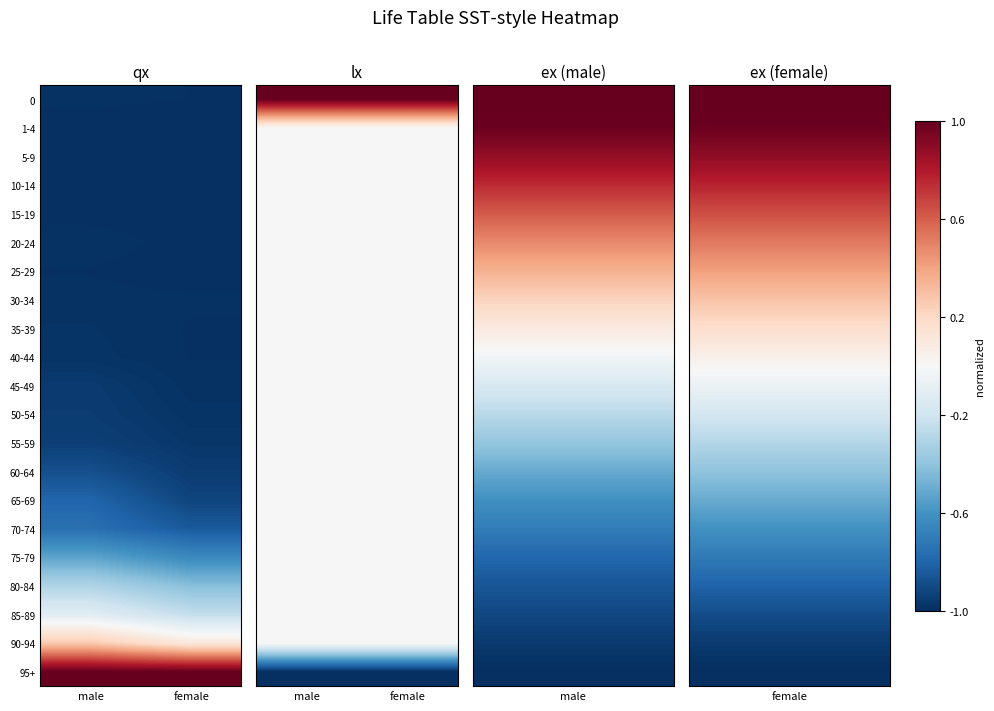

Count the number of categories in the chart.

2